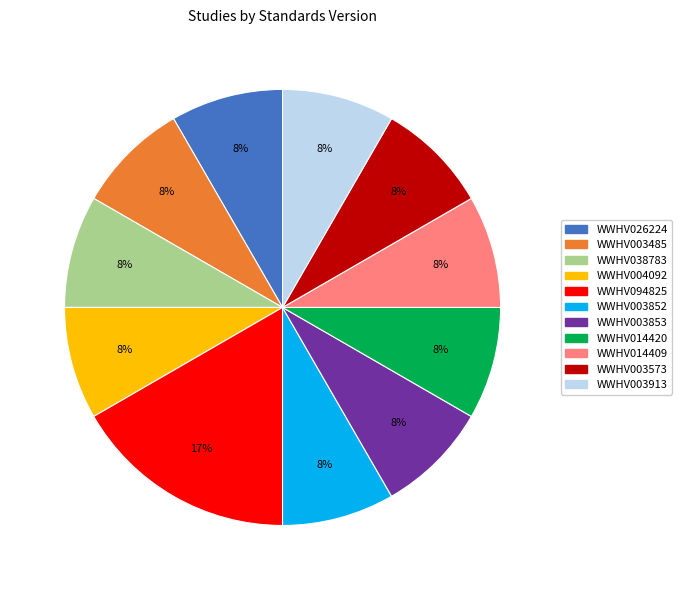

To the nearest percent, what percentage of the pie is WWHV003853?

8%